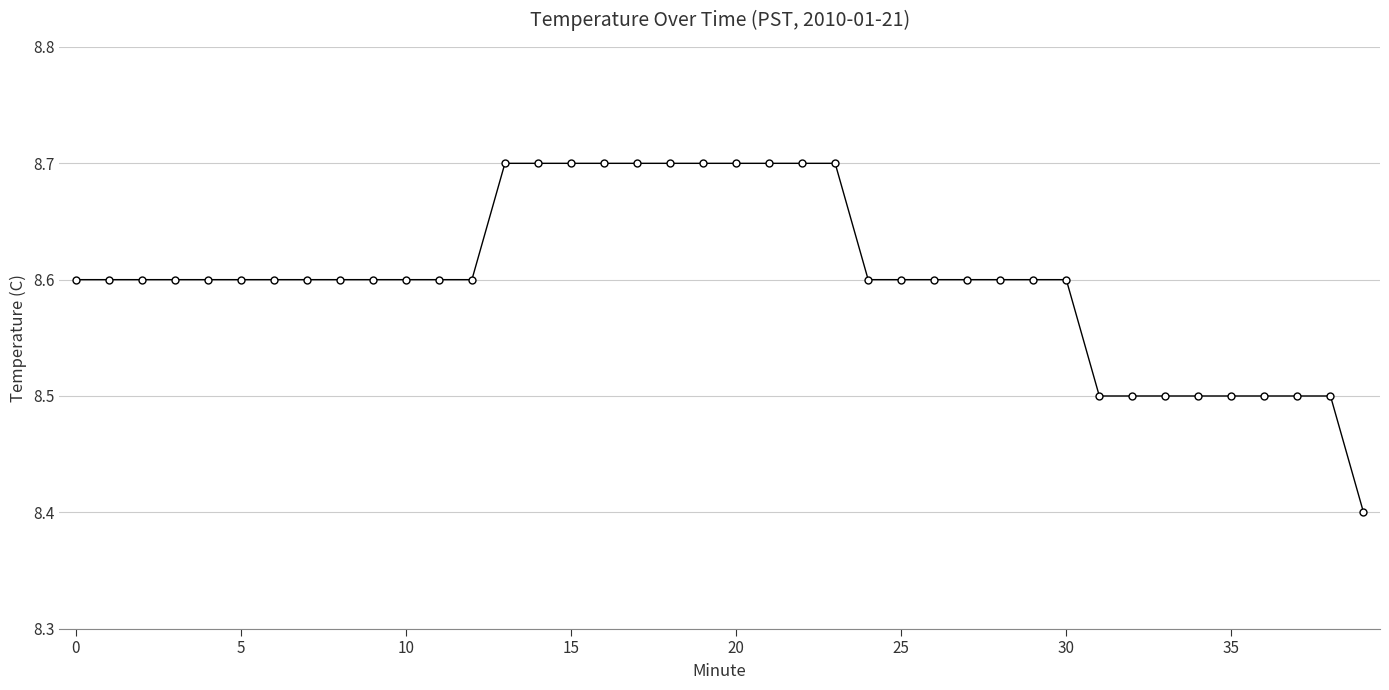

What is the difference between the second highest and second lowest values?

0.2